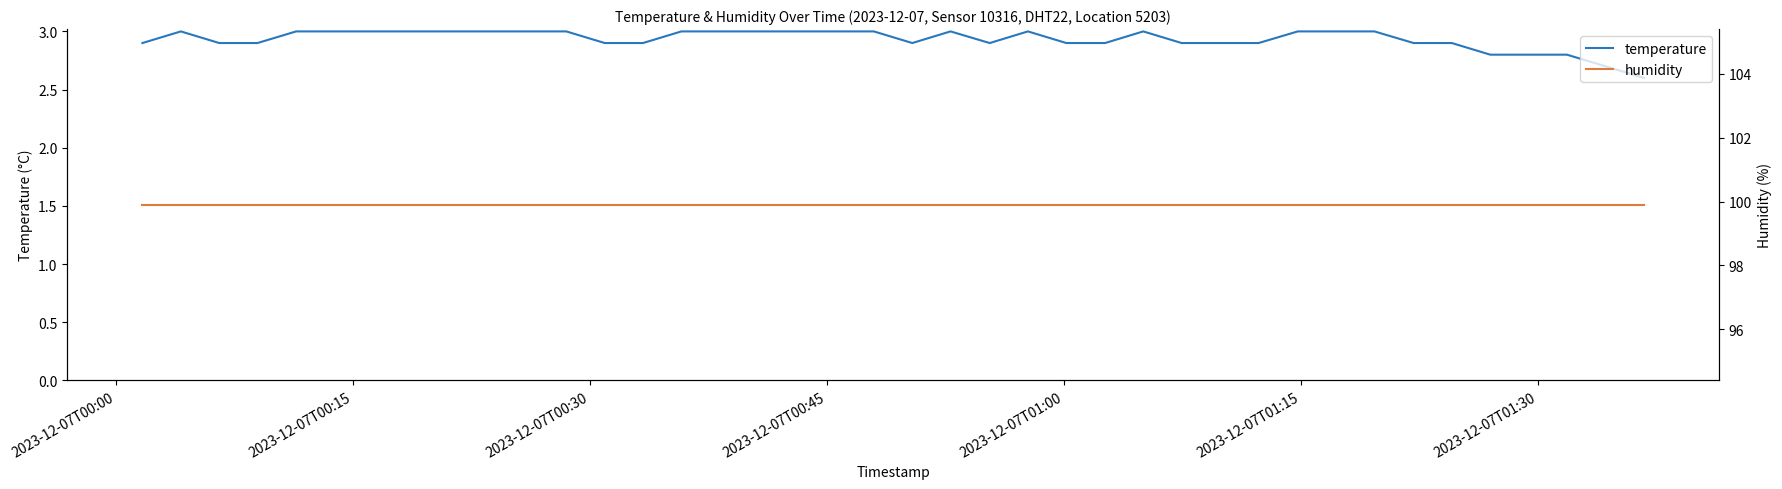

How many lines are shown in the chart?

2